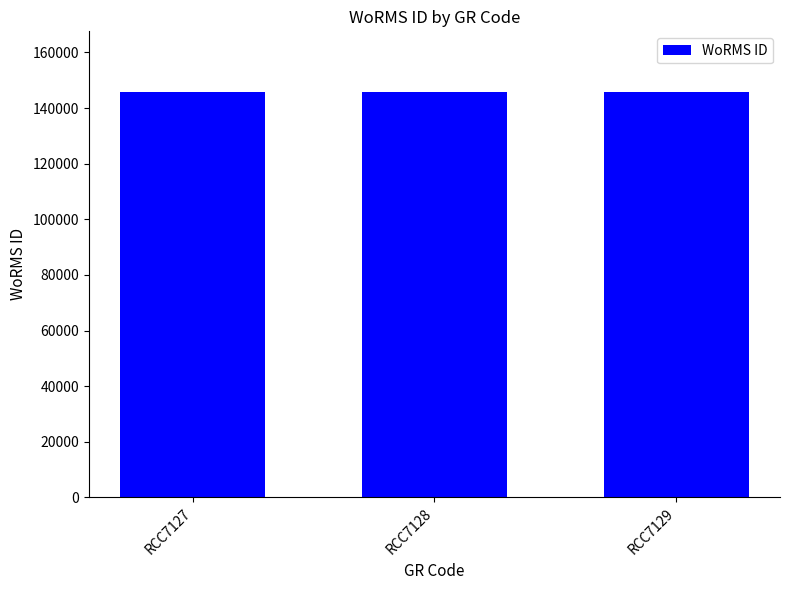

What value does the data have at RCC7129?

145734